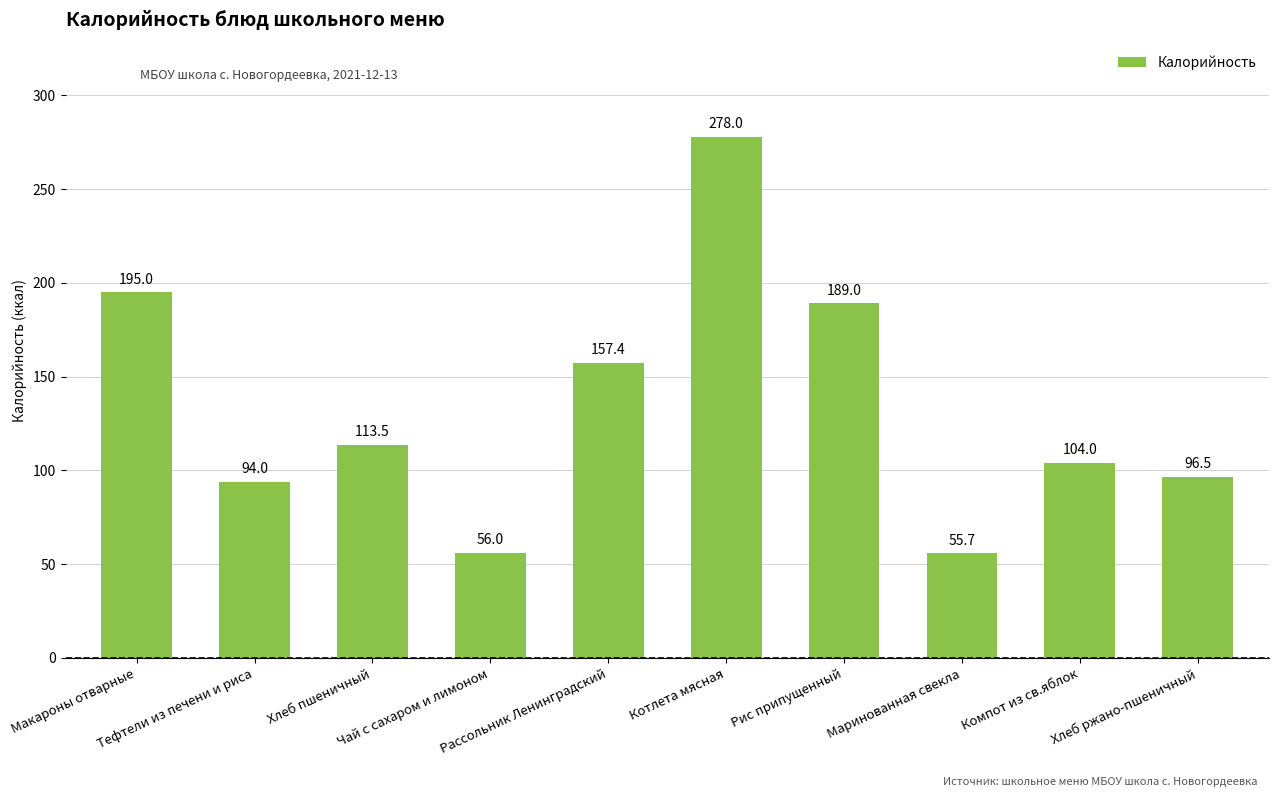

The chart shows a value of 113.5 at Хлеб пшеничный. True or false?

True